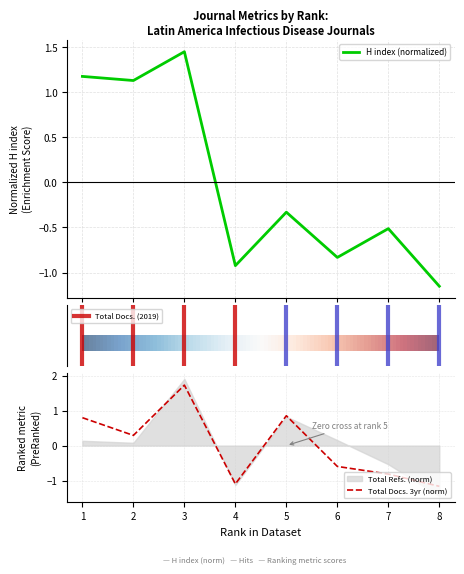

True or false: H index has a value of -0.9 at 4.

True